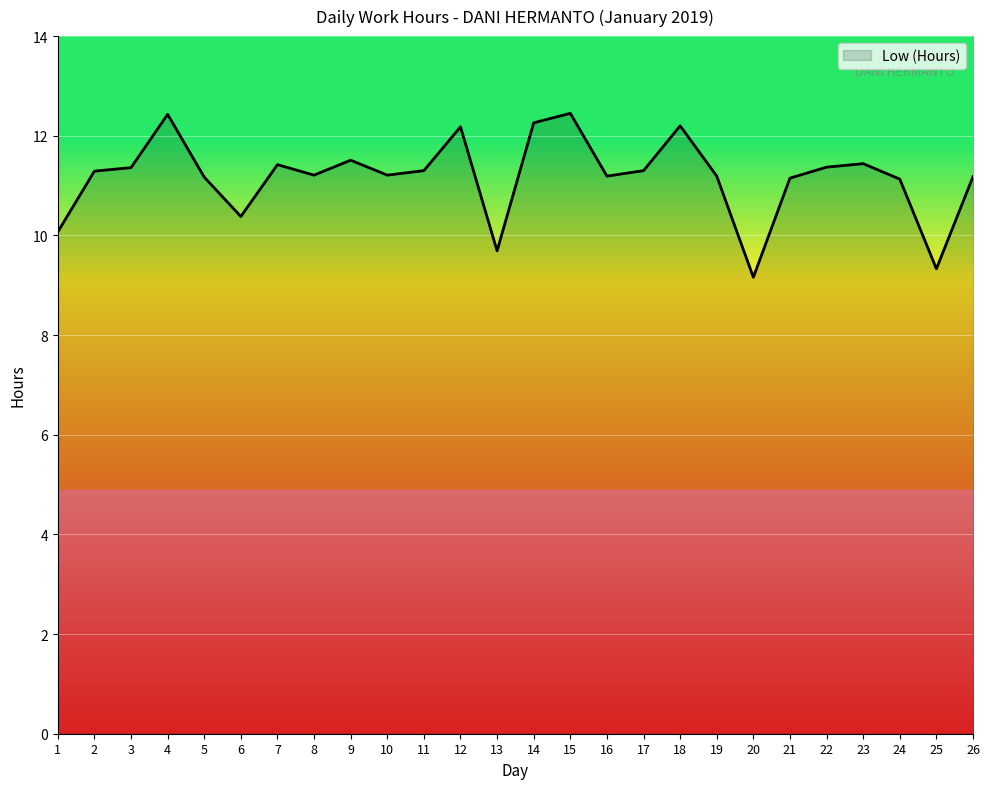

What is the smallest value displayed?

9.2